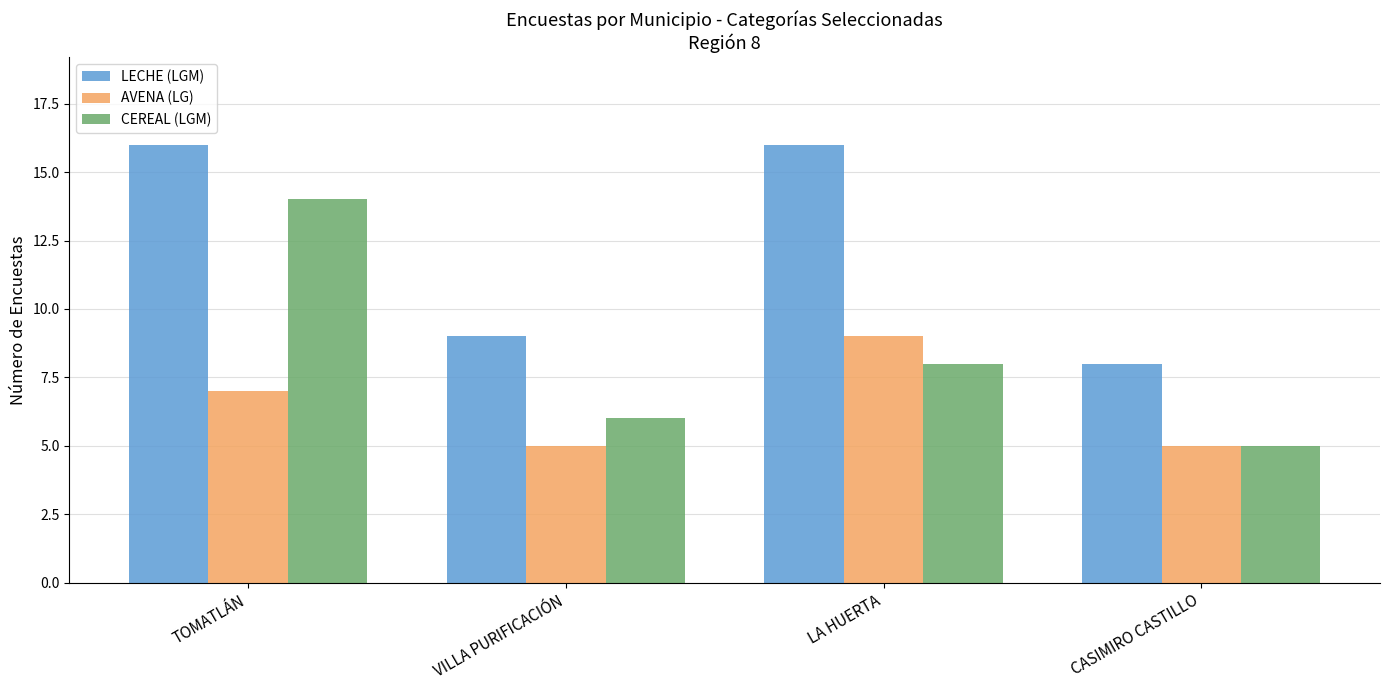

Count the CEREAL (LGM) values in the range 6 to 14.

3